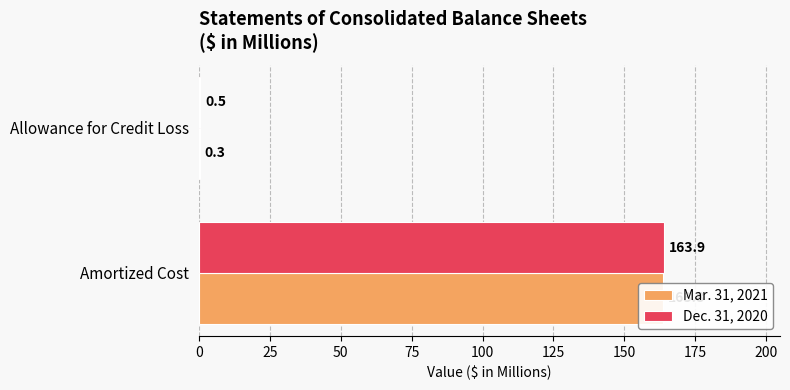

Reading right to left, extract all data points from this chart.

Mar. 31, 2021: 0.3	163.8
Dec. 31, 2020: 0.5	163.9